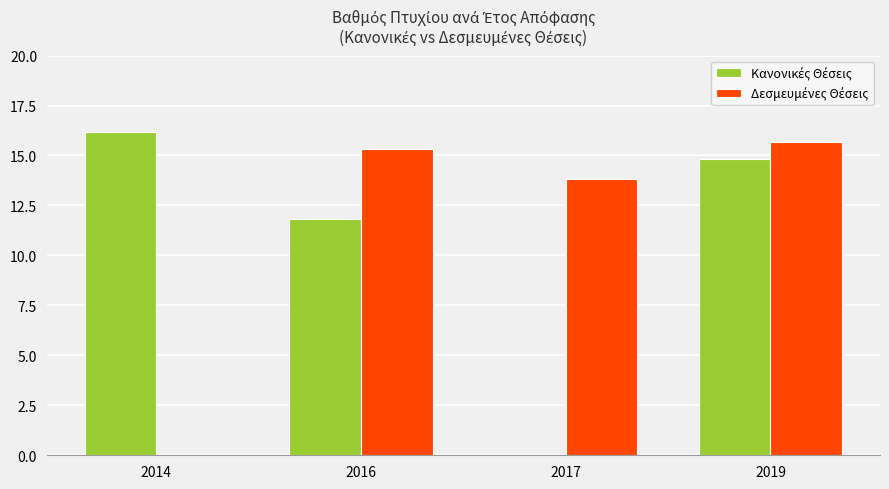

How many data points does each series have?

4